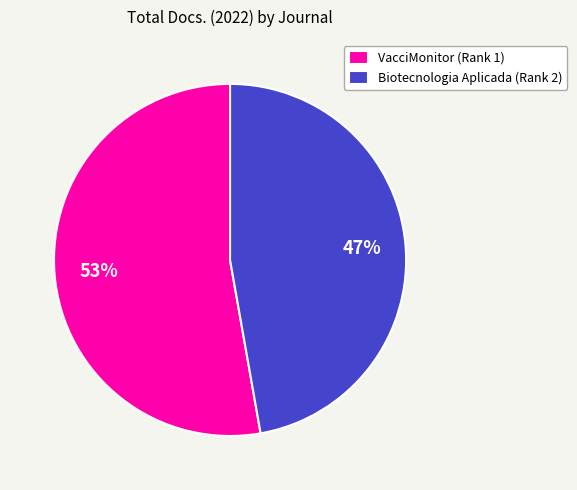

Is there any slice that represents more than half of the pie?

Yes